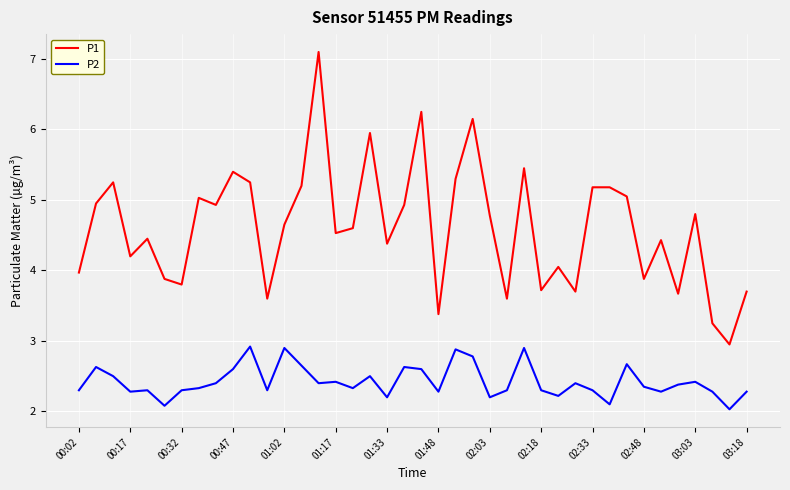

True or false: P1 and P2 cross at least once.

False